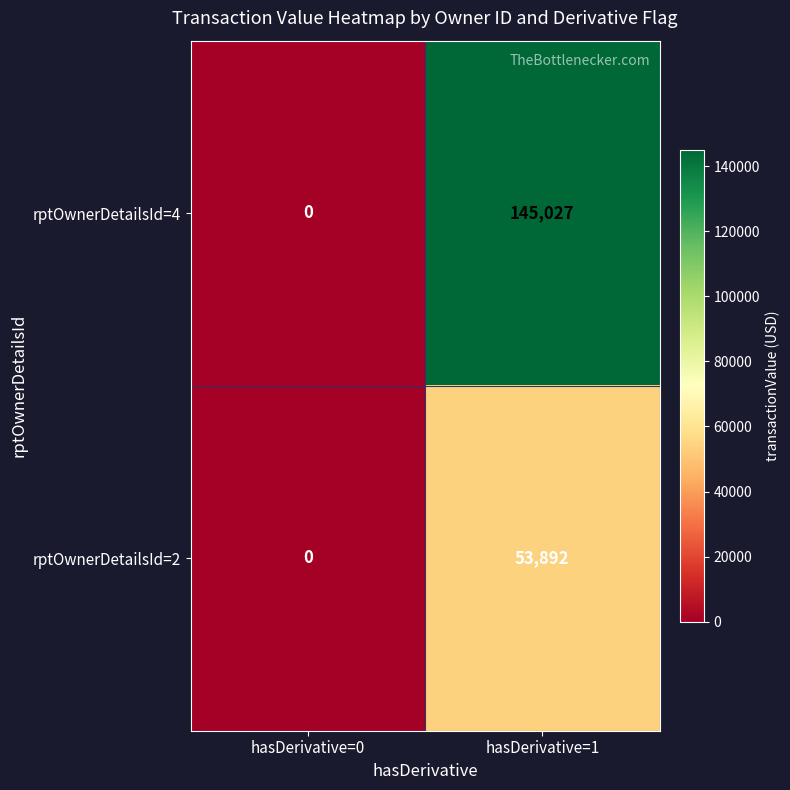

Rank the series by their average value, from highest to lowest.

rptOwnerDetailsId=4, rptOwnerDetailsId=2